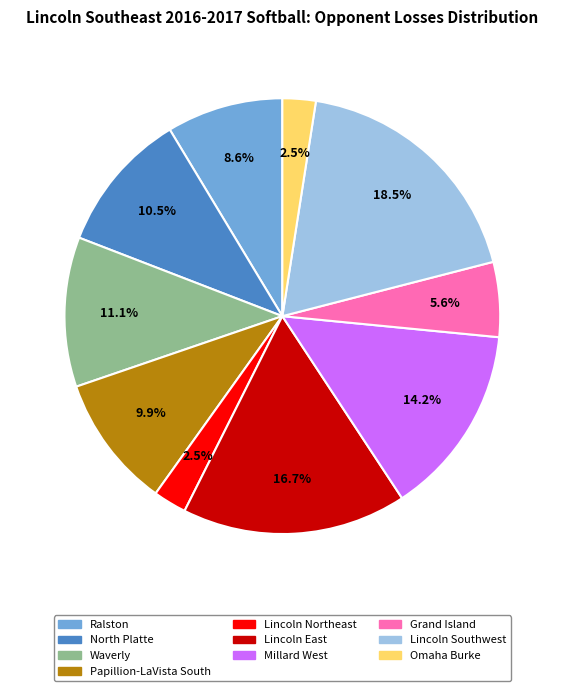

What is the ratio of the value at Millard West to the value at Lincoln Southwest?

0.8